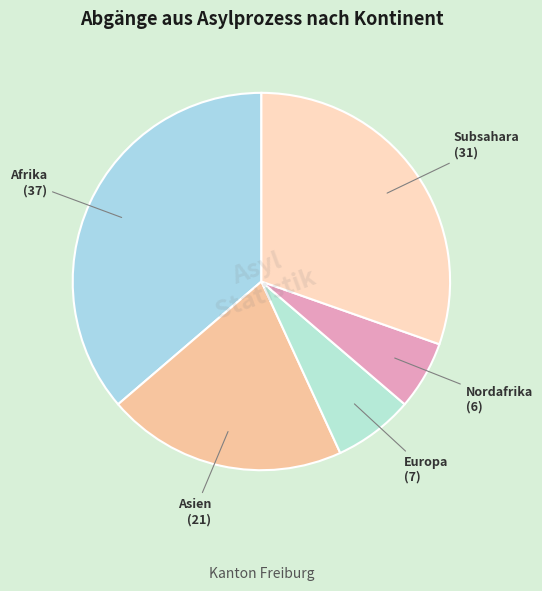

Is it true that Nordafrika is 17% of the pie?

False